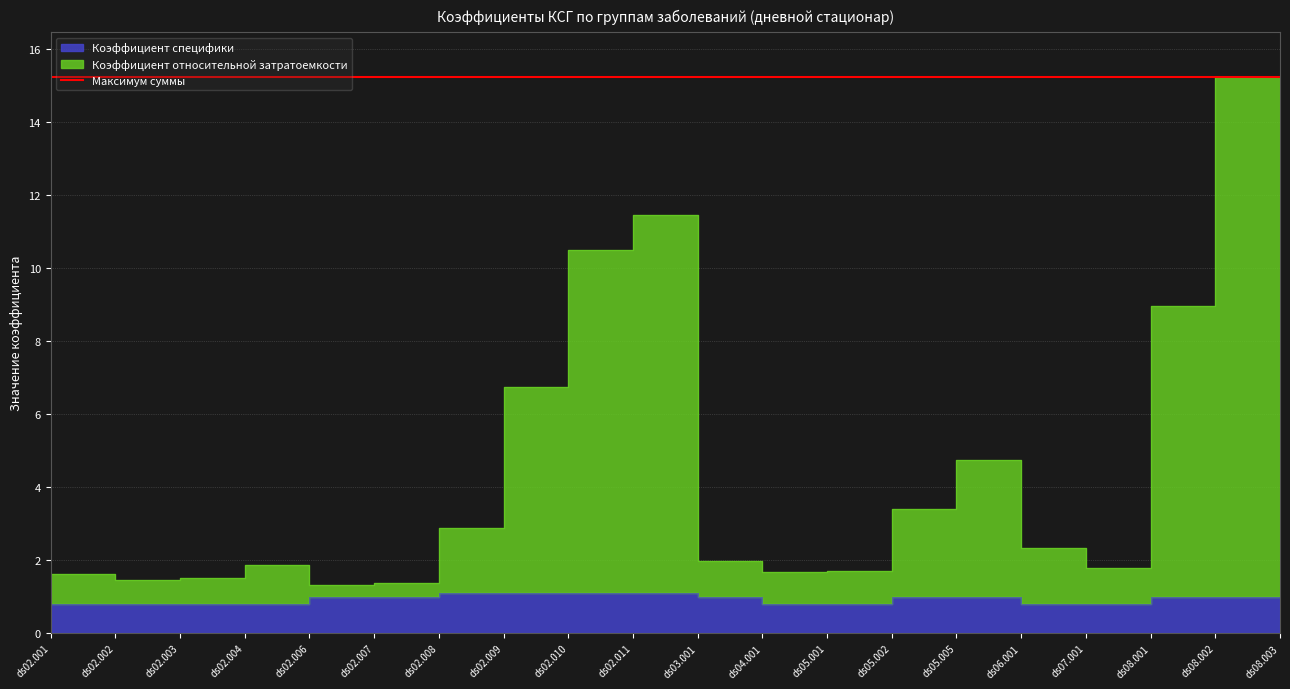

How many categories are shown in the chart?

20